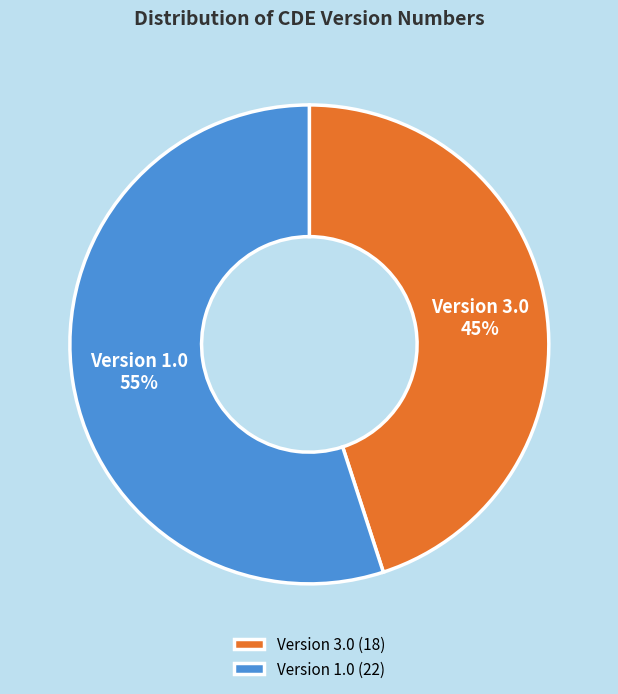

To the nearest percent, what is the difference between the largest and smallest slice percentages?

10%